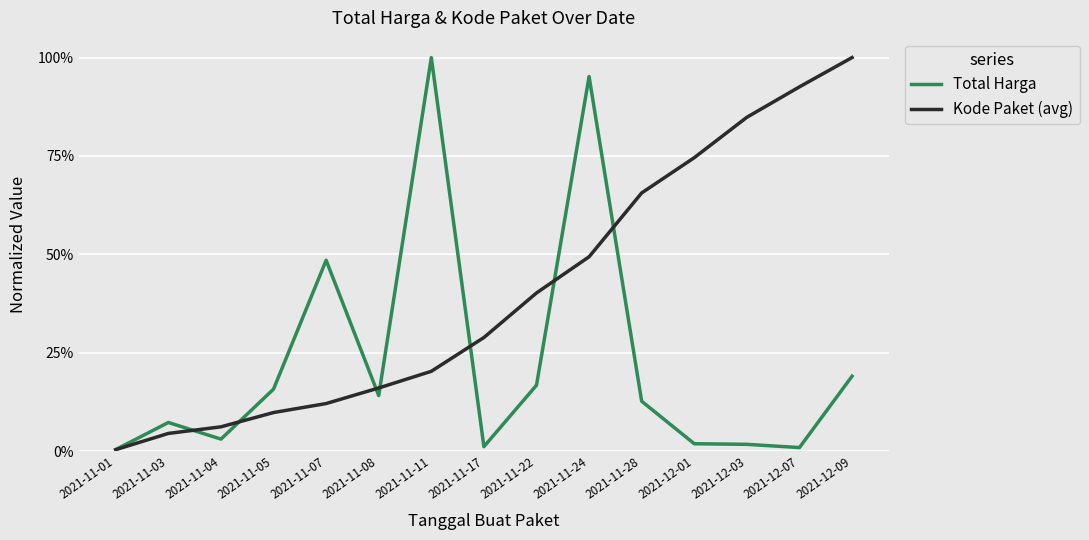

Does the chart have visible grid lines?

Yes